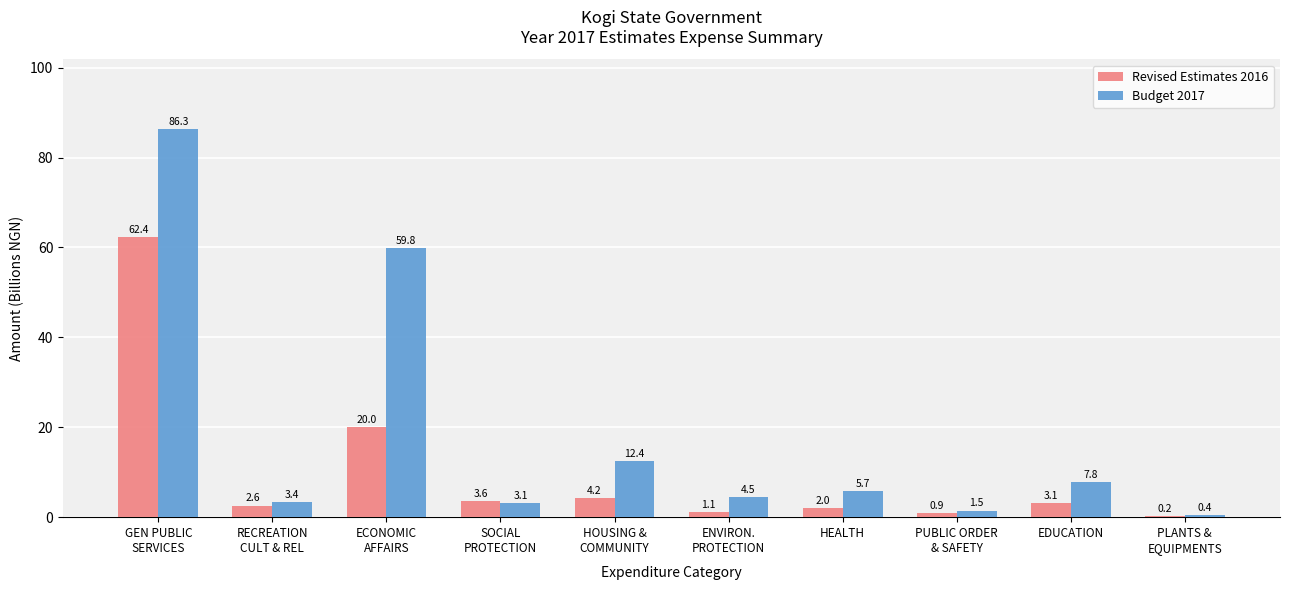

What are all the series names shown in the legend?

Revised Estimates 2016, Budget 2017